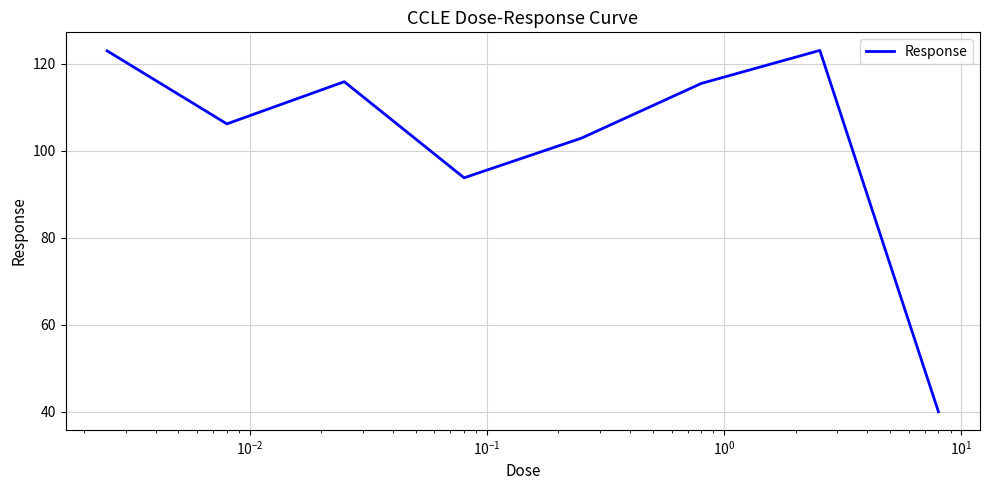

True or false: the data has more than 0 interior local peaks.

True